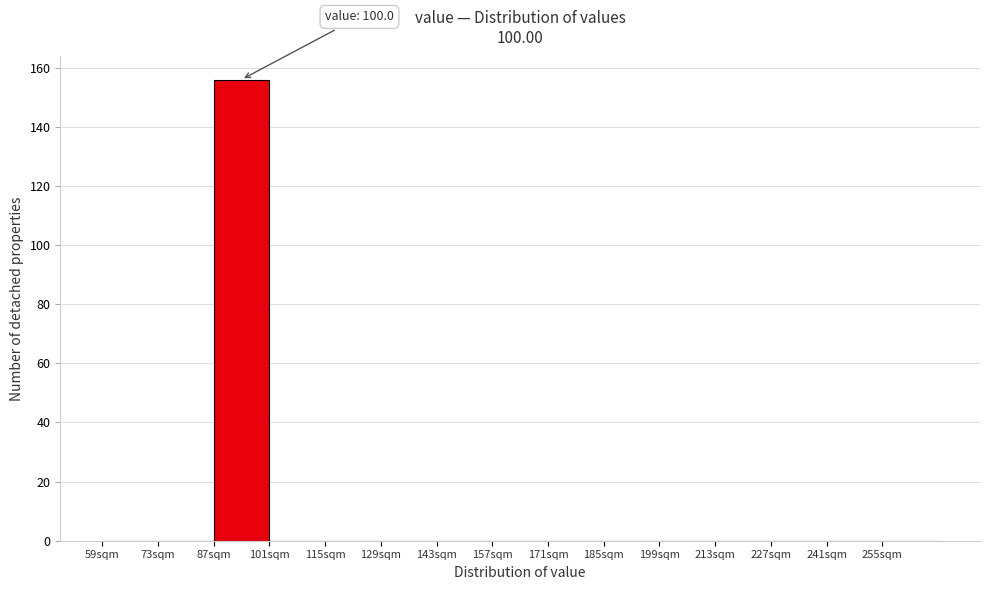

Over which range of the x-axis is the bar tallest?

87 to 101